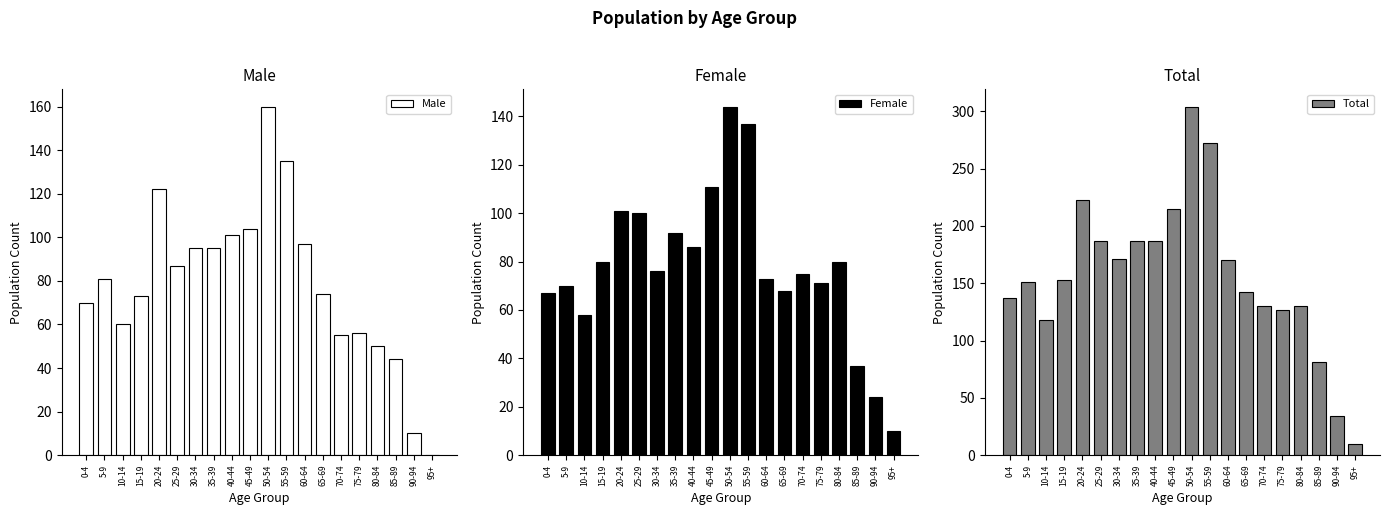

How many distinct data groups are displayed?

3